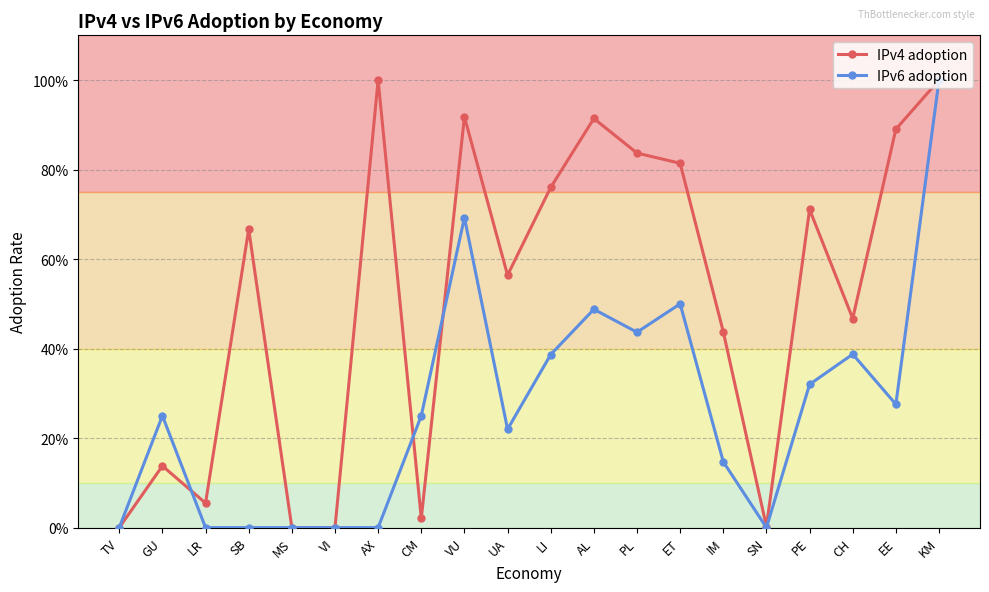

At how many categories does at least one series exceed 0?

17